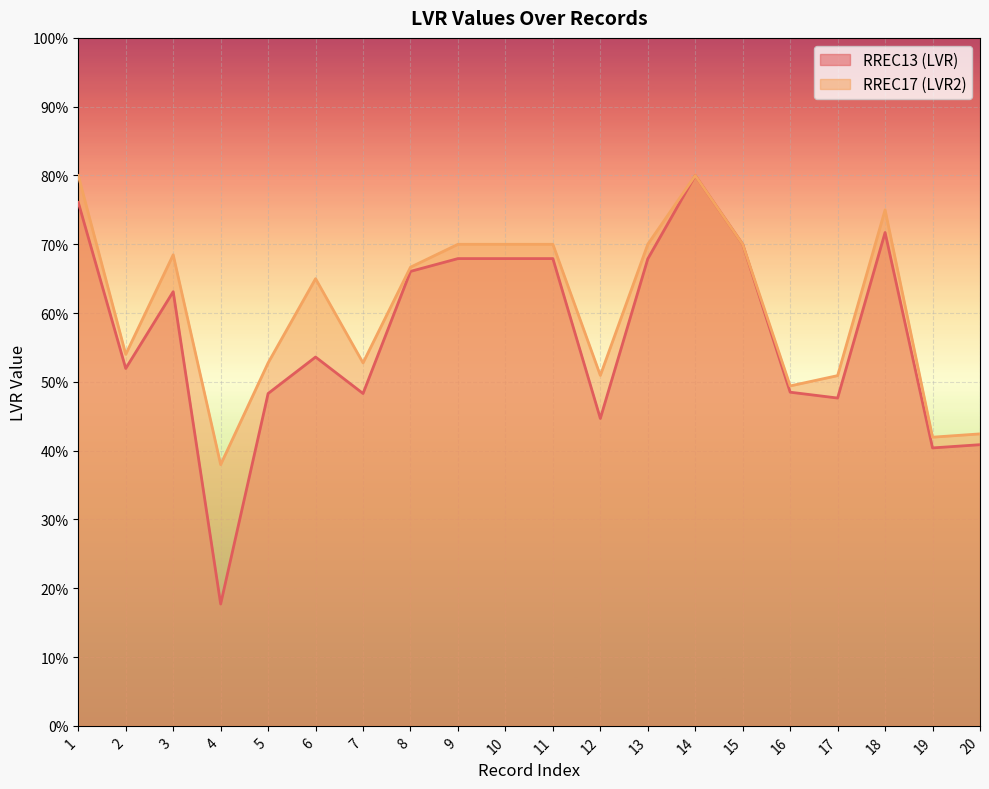

Rank the categories by RREC13 (LVR) value from lowest to highest.

4, 19, 20, 12, 17, 5, 7, 16, 2, 6, 3, 8, 13, 9, 10, 11, 15, 18, 1, 14